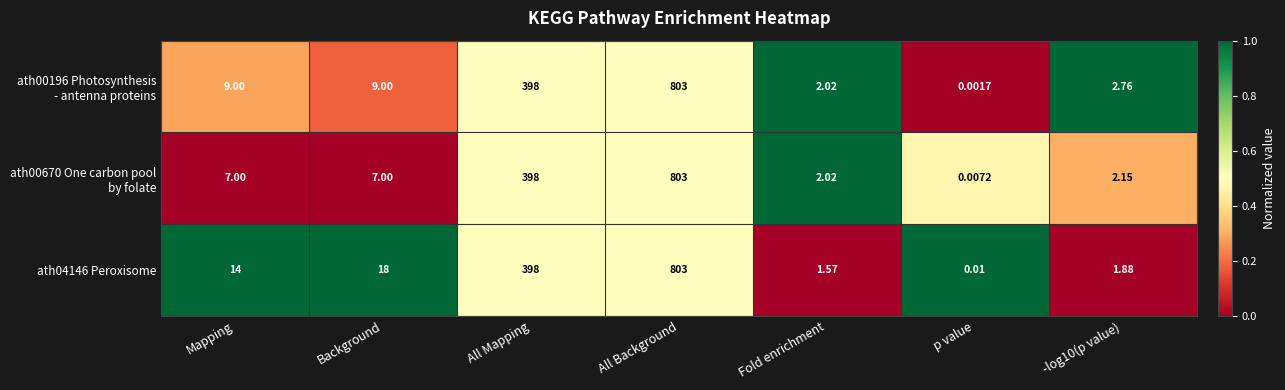

How many series are shown in this chart?

3